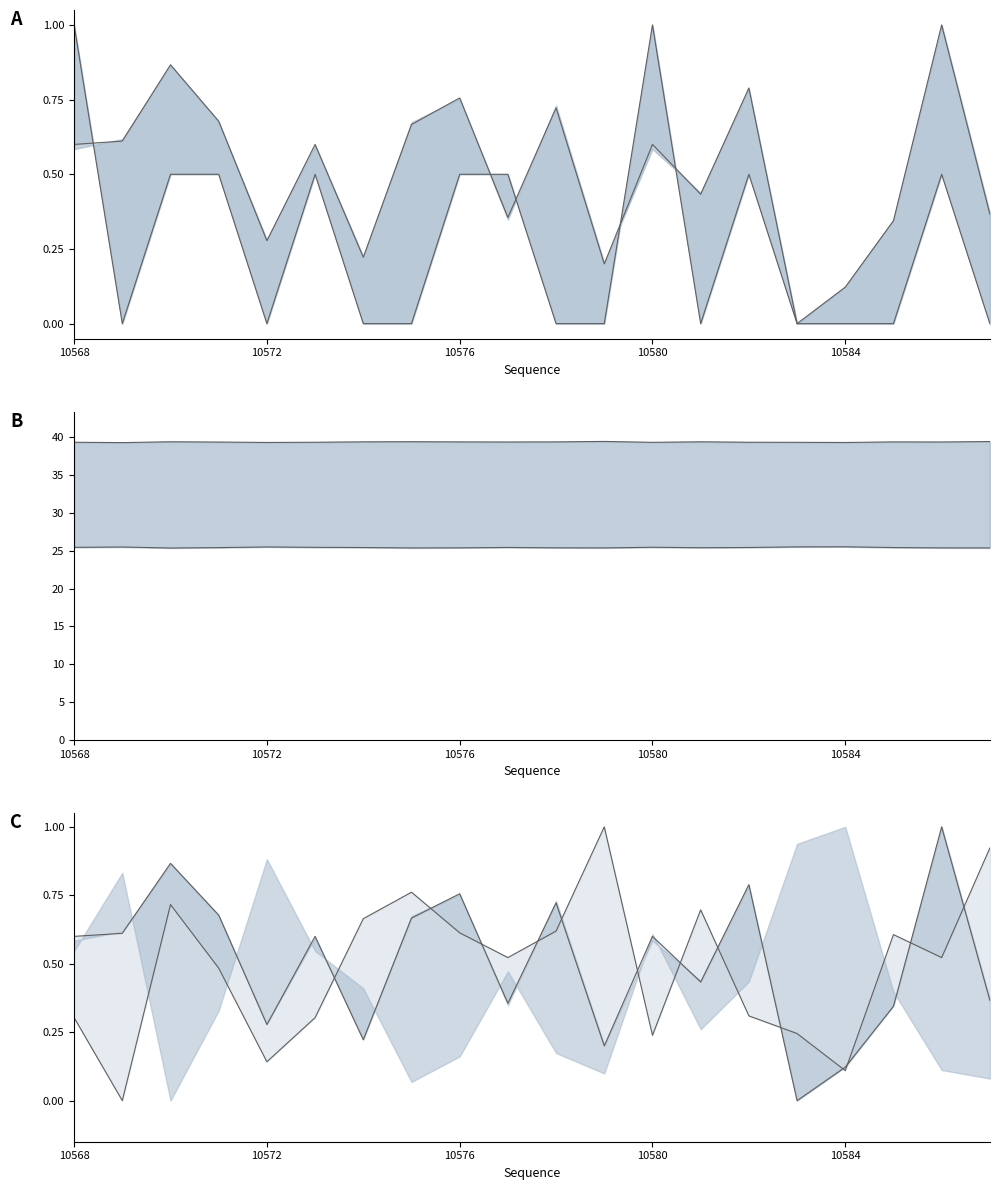

Reading left to right, extract all data points from this chart.

col_505: 0.6	0.6	0.9	0.7	0.3	0.6	0.2	0.7	0.8	0.4	0.7	0.2	0.6	0.4	0.8	0.0	0.1	0.3	1.0	0.4
col_507: 1.0	0.0	0.5	0.5	0.0	0.5	0.0	0.0	0.5	0.5	0.0	0.0	1.0	0.0	0.5	0.0	0.0	0.0	0.5	0.0
col_508: 25.4	25.5	25.4	25.4	25.5	25.4	25.4	25.4	25.4	25.4	25.4	25.4	25.5	25.4	25.4	25.5	25.5	25.4	25.4	25.4
col_509: 39.3	39.3	39.4	39.3	39.3	39.3	39.4	39.4	39.4	39.3	39.4	39.4	39.3	39.4	39.3	39.3	39.3	39.4	39.3	39.4
col_509n: 0.3	0.0	0.7	0.5	0.1	0.3	0.7	0.8	0.6	0.5	0.6	1.0	0.2	0.7	0.3	0.2	0.1	0.6	0.5	0.9